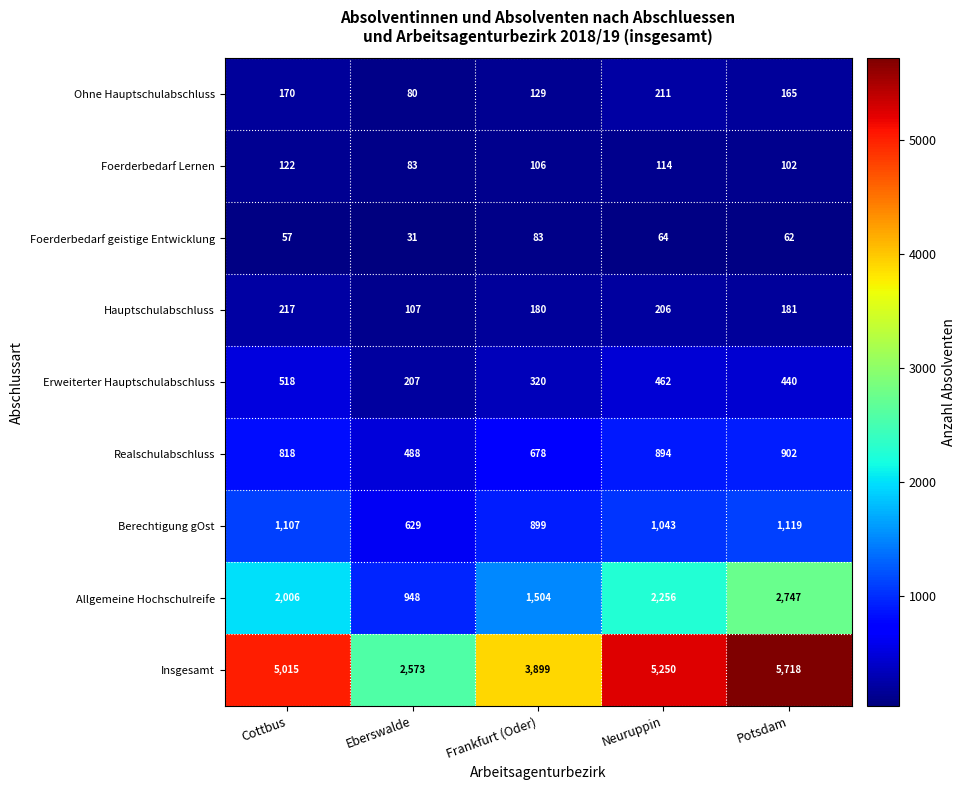

Between Neuruppin and Potsdam, which series saw the biggest shift?

Allgemeine Hochschulreife